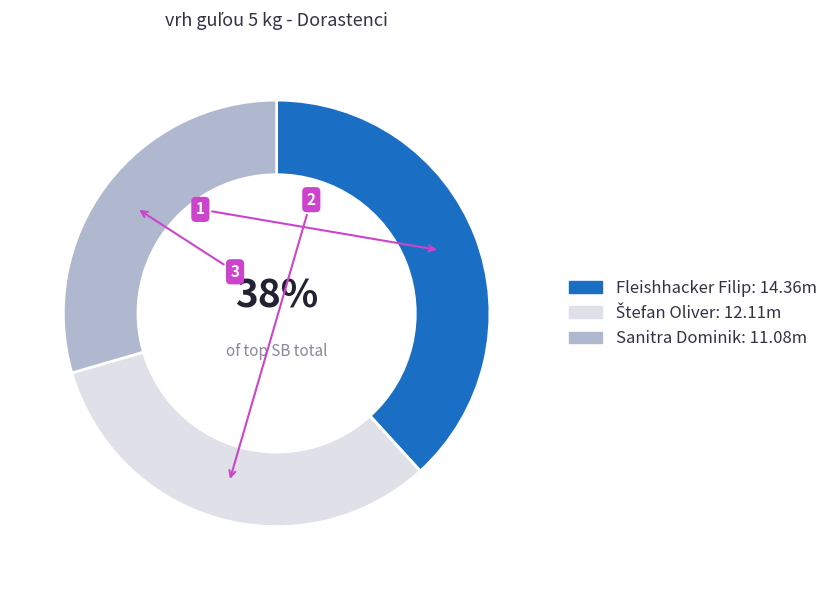

Count the number of slices in the pie.

3